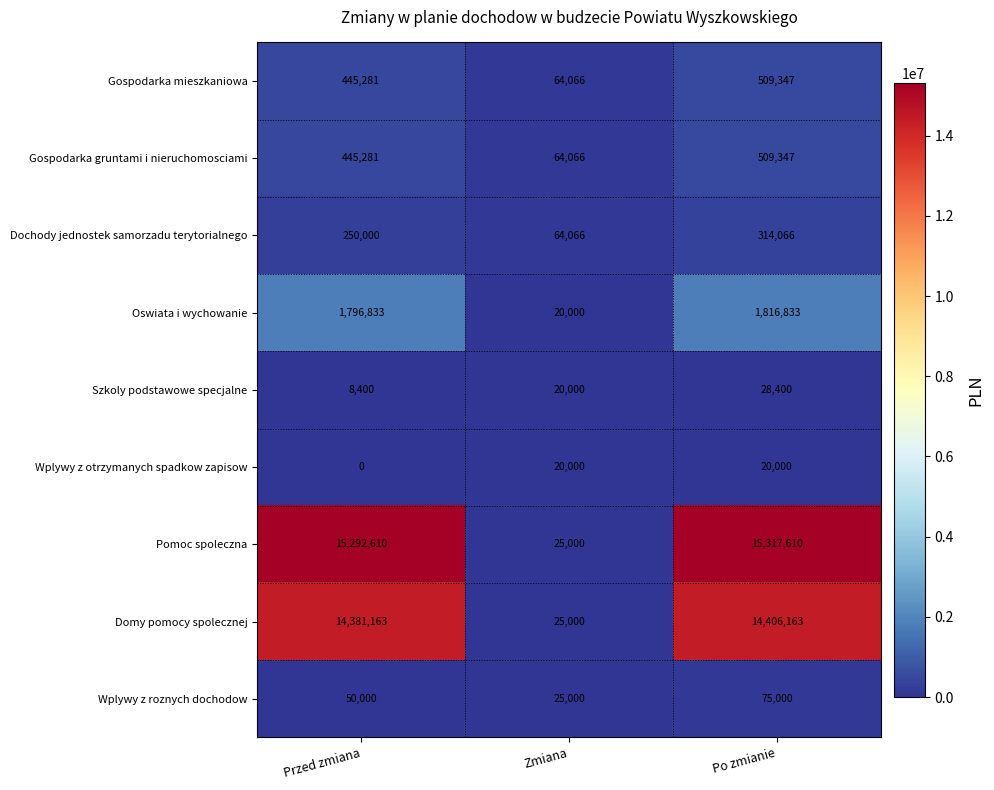

What is the sum of the Wplywy z roznych dochodow values at Po zmianie and Zmiana?

100000